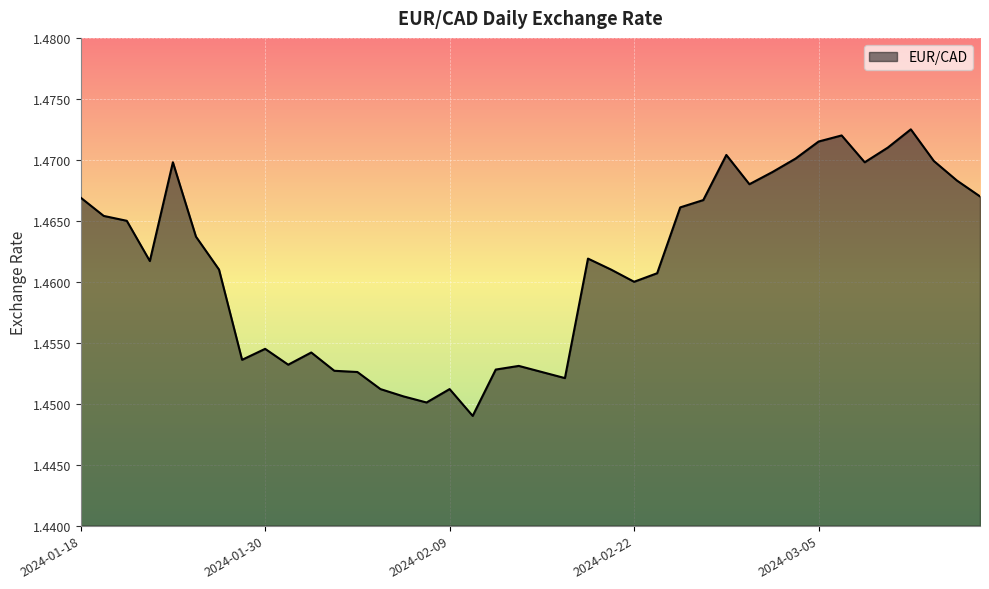

Reading left to right, what are all the values shown in this chart?

2024-01-18=1.5	2024-01-19=1.5	2024-01-22=1.5	2024-01-23=1.5	2024-01-24=1.5	2024-01-25=1.5	2024-01-26=1.5	2024-01-29=1.5	2024-01-30=1.5	2024-01-31=1.5	2024-02-01=1.5	2024-02-02=1.5	2024-02-05=1.5	2024-02-06=1.5	2024-02-07=1.5	2024-02-08=1.5	2024-02-09=1.5	2024-02-12=1.4	2024-02-13=1.5	2024-02-14=1.5	2024-02-15=1.5	2024-02-16=1.5	2024-02-20=1.5	2024-02-21=1.5	2024-02-22=1.5	2024-02-23=1.5	2024-02-26=1.5	2024-02-27=1.5	2024-02-28=1.5	2024-02-29=1.5	2024-03-01=1.5	2024-03-04=1.5	2024-03-05=1.5	2024-03-06=1.5	2024-03-07=1.5	2024-03-08=1.5	2024-03-11=1.5	2024-03-12=1.5	2024-03-13=1.5	2024-03-14=1.5